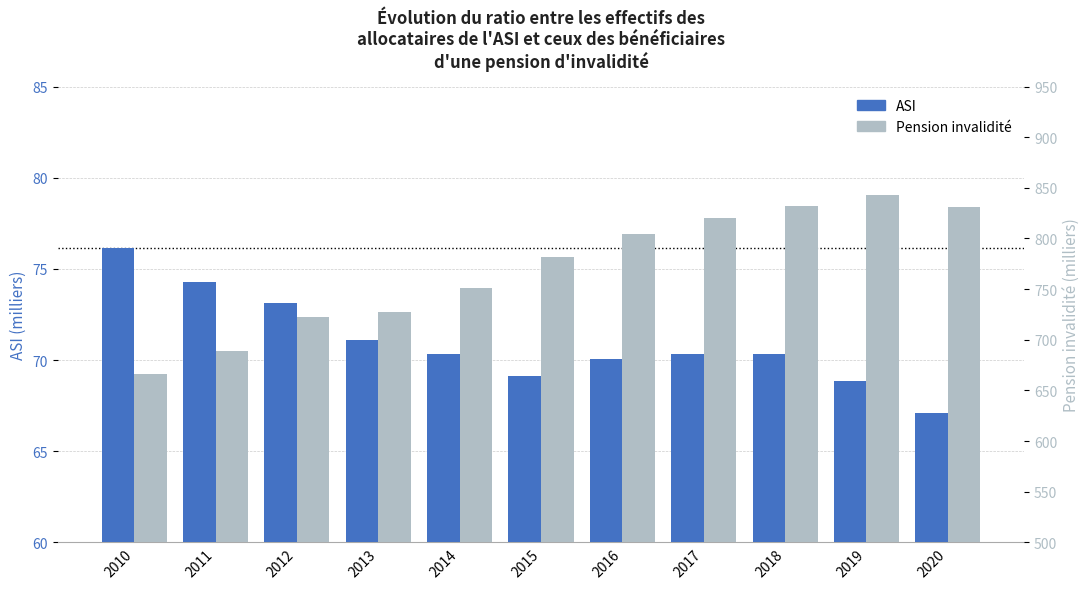

Are the bars grouped side by side (vs. stacked)?

Yes